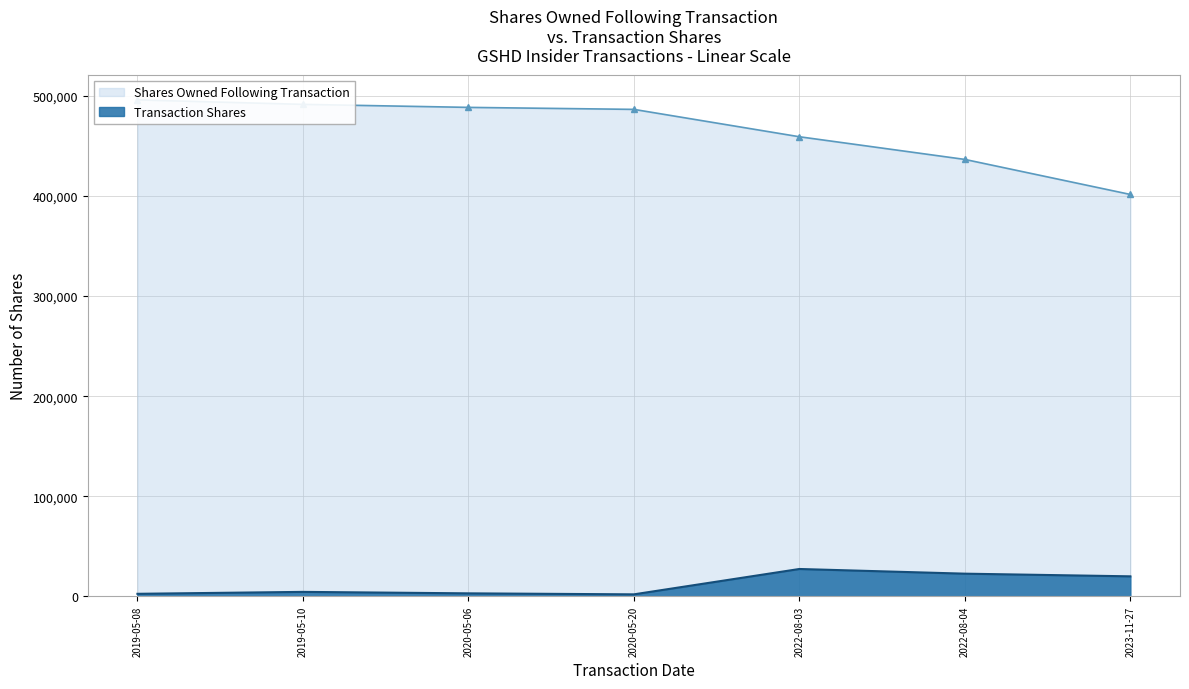

True or false: transactionShares and sharesOwnedFollowingTransaction cross at least once.

False